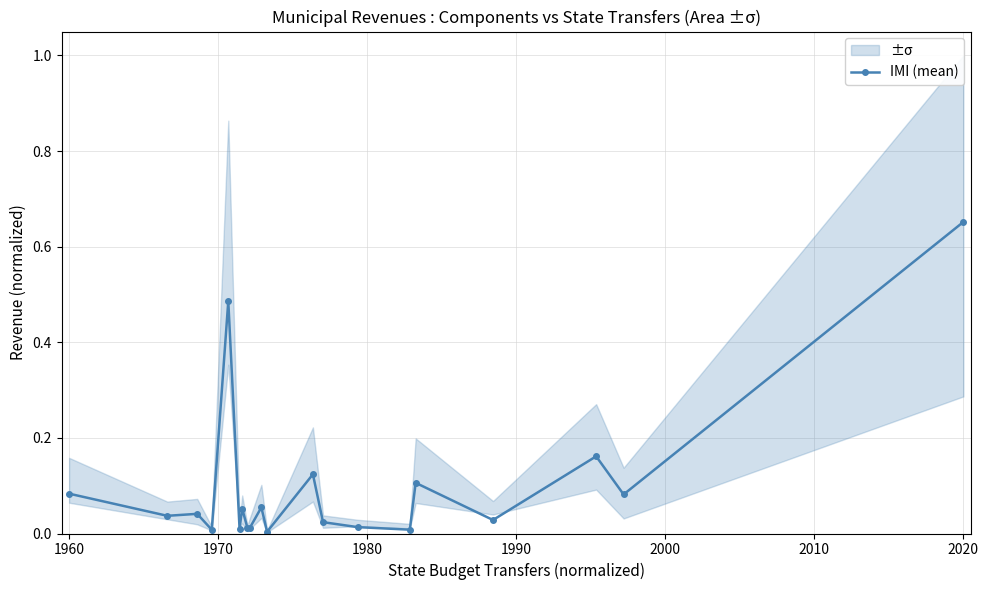

True or false: IMI (mean) has more than 2 interior local peaks.

True